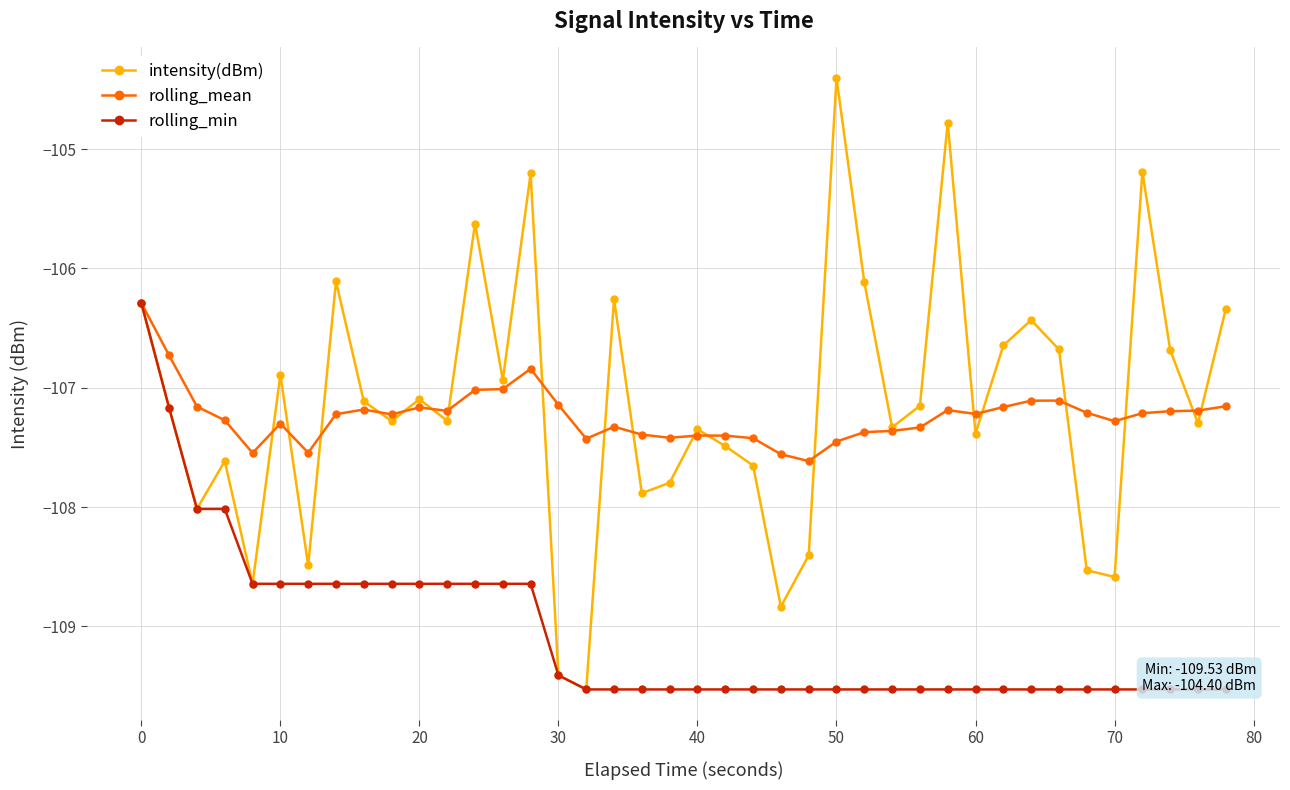

What is the minimum value for rolling_mean?

-107.6